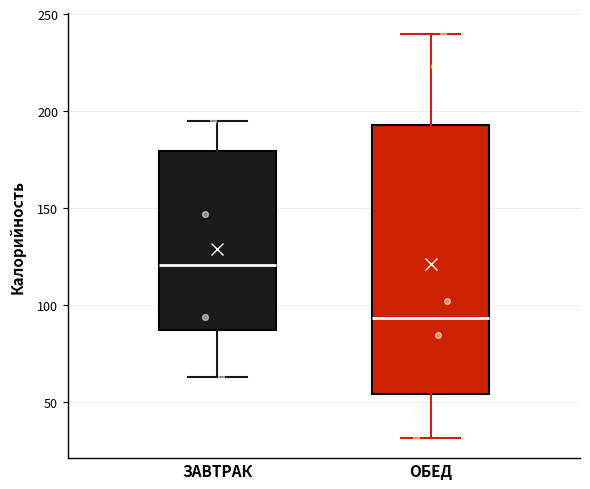

Reading left to right, read every box against the y-axis: the position of its median line, the range the box covers, and the ends of its whiskers. The values are not printed on the chart, so give them approximately, as read against the axis.

ЗАВТРАК: median 120, box 85 to 180, whiskers 65 to 195
ОБЕД: median 95, box 55 to 195, whiskers 30 to 240